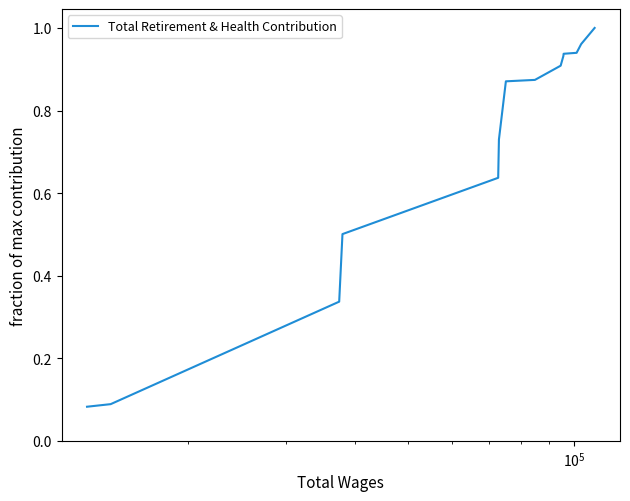

What is the smallest value displayed?

0.1